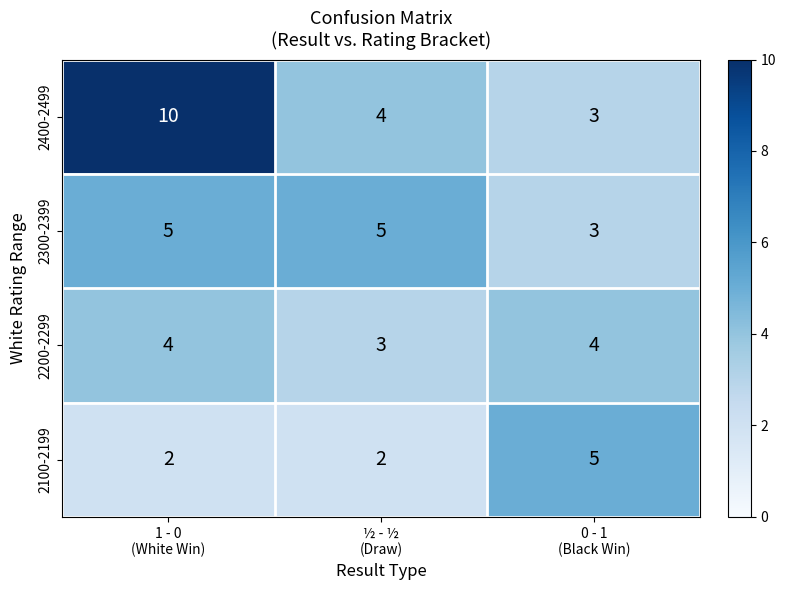

Reading right to left, transcribe all the data shown in this chart.

2400-2499: 3	4	10
2300-2399: 3	5	5
2200-2299: 4	3	4
2100-2199: 5	2	2